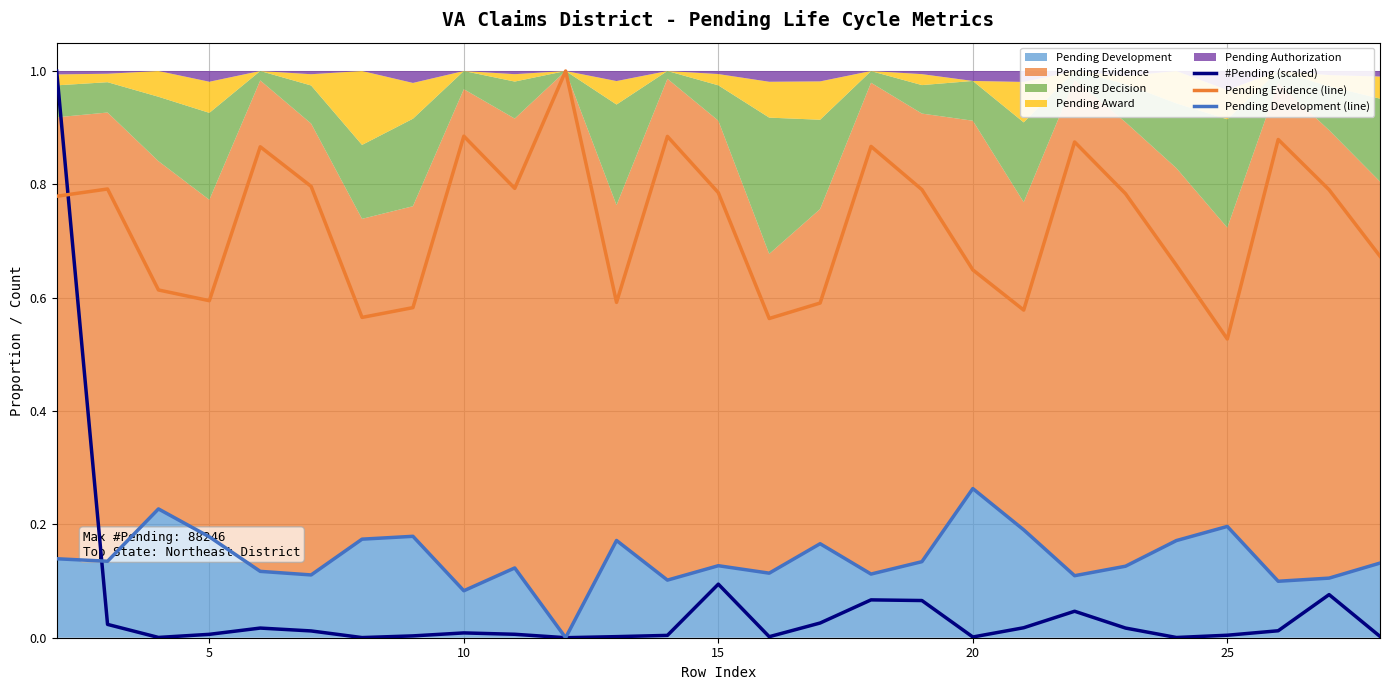

What is the average value of the #Pending (scaled) series?

0.1